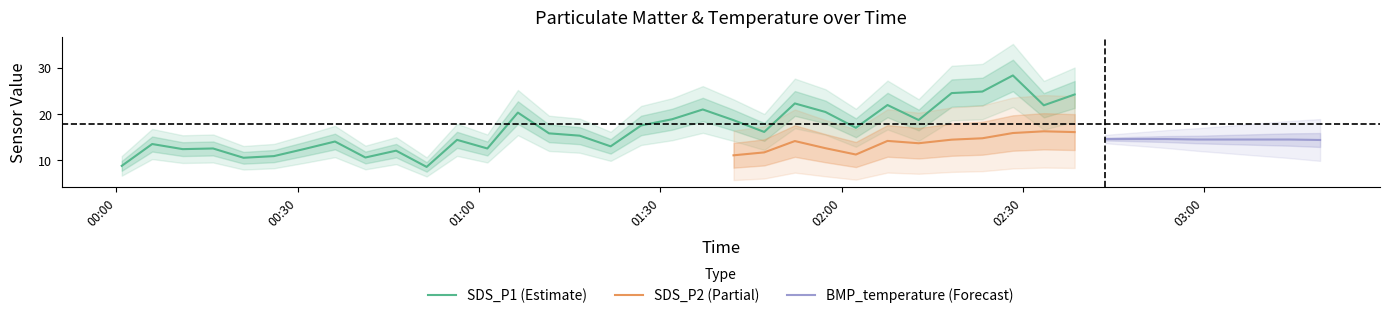

What is the value of the SDS_P1 point at the 12th from the left?

14.4